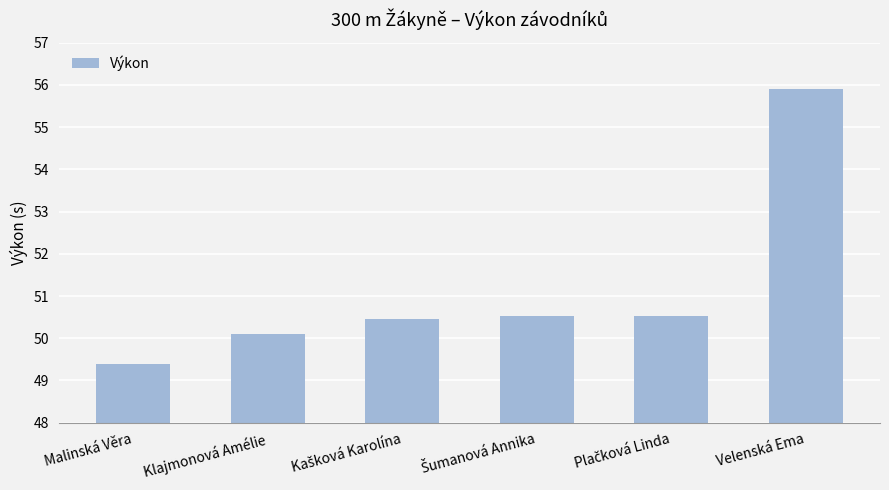

What is the difference between the maximum and minimum values?

6.5